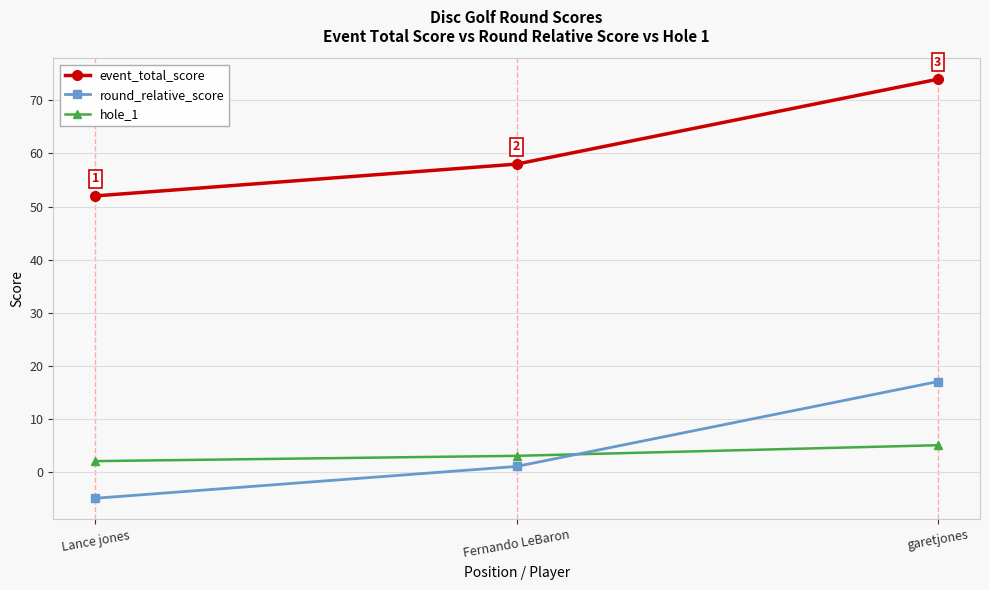

At Fernando LeBaron, list the series in order from largest to smallest.

event_total_score, hole_1, round_relative_score